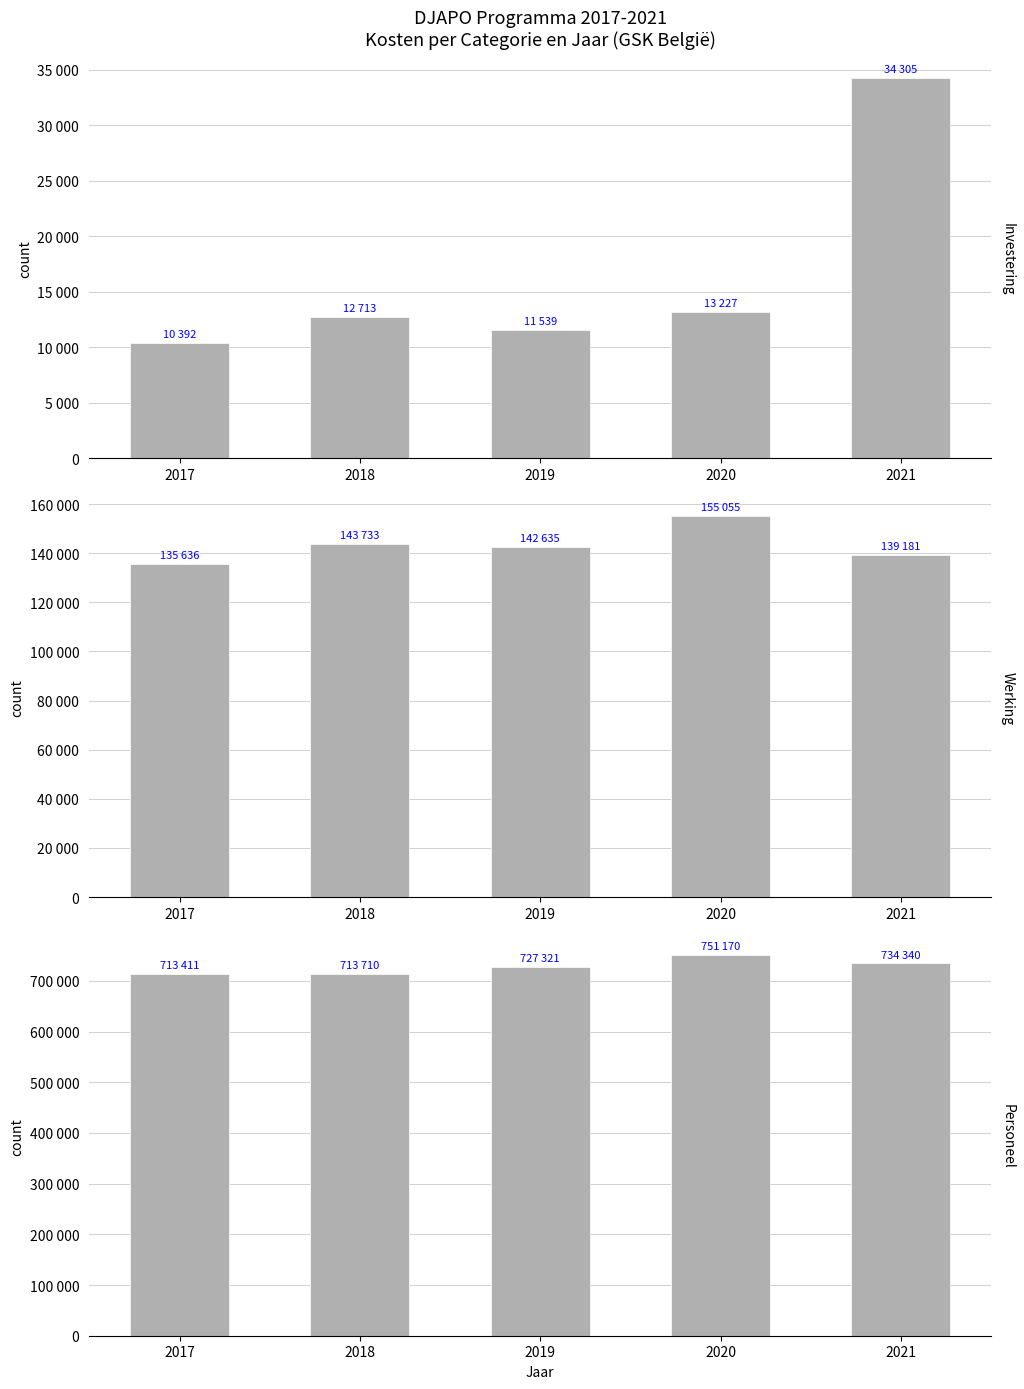

What value does the Personeel series have at 2018?

713710.5